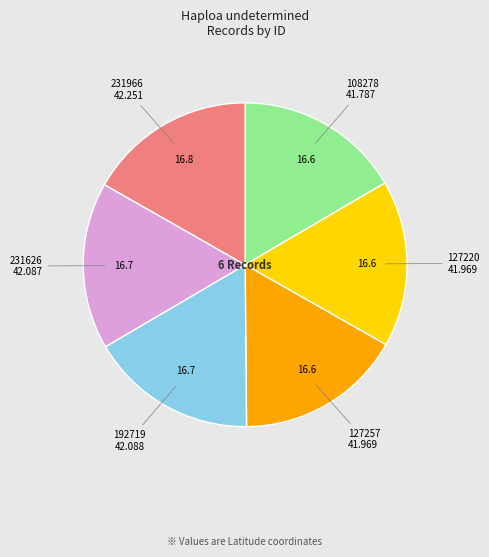

Does 127257 account for over 50% of the chart?

No